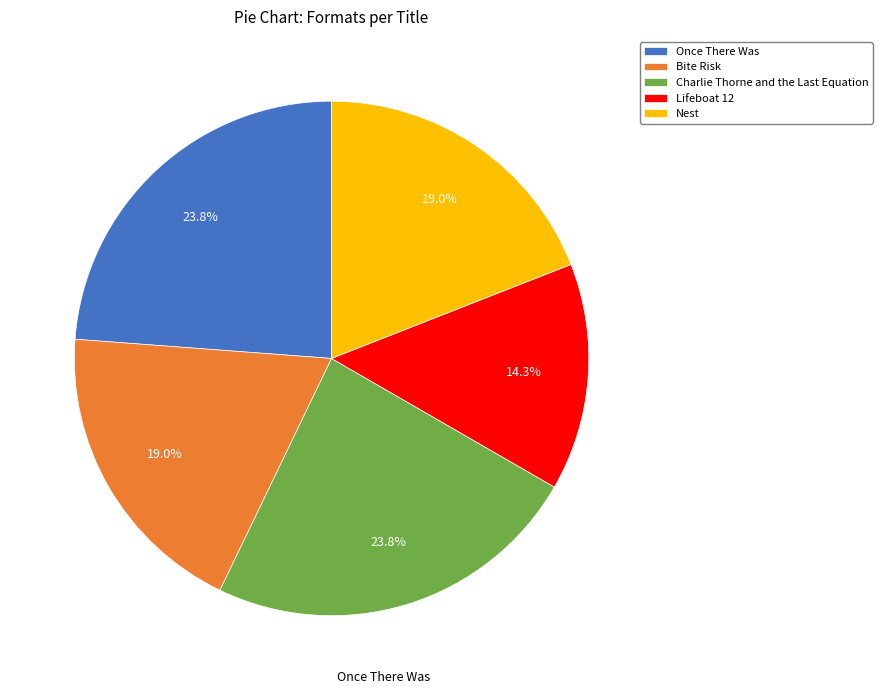

Which slice is the smallest?

Lifeboat 12